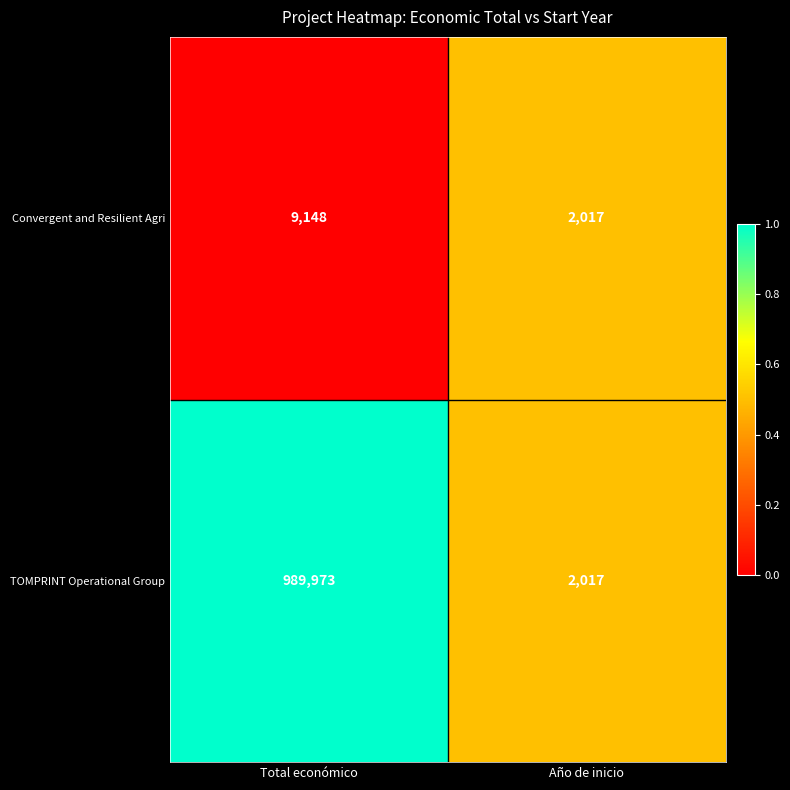

How many distinct data groups are displayed?

2